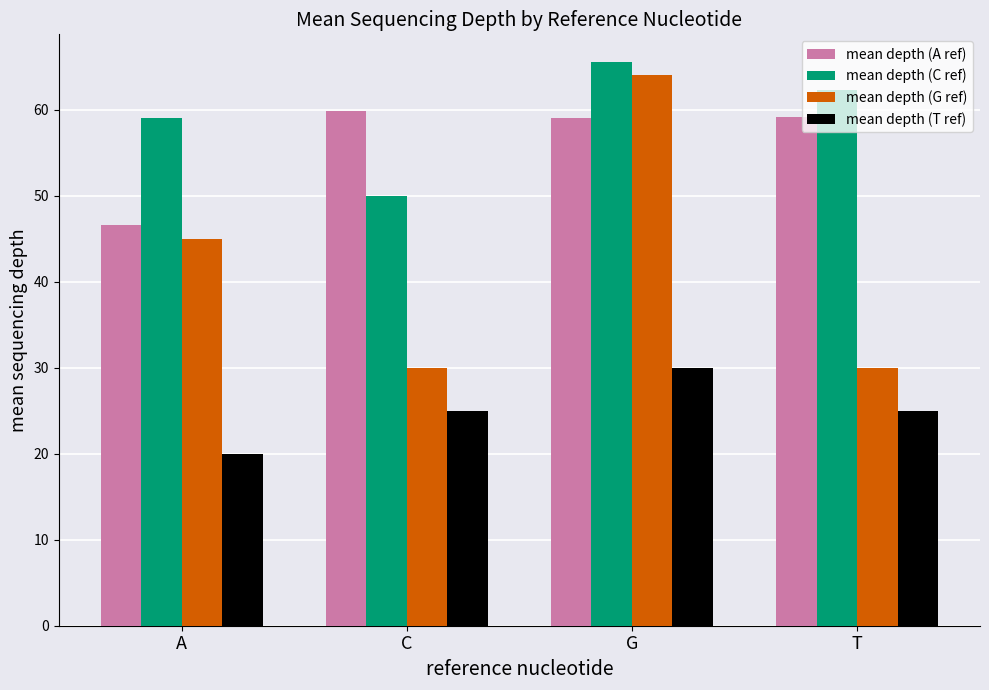

Rank the series by their maximum value, from highest to lowest.

mean depth (C ref), mean depth (G ref), mean depth (A ref), mean depth (T ref)